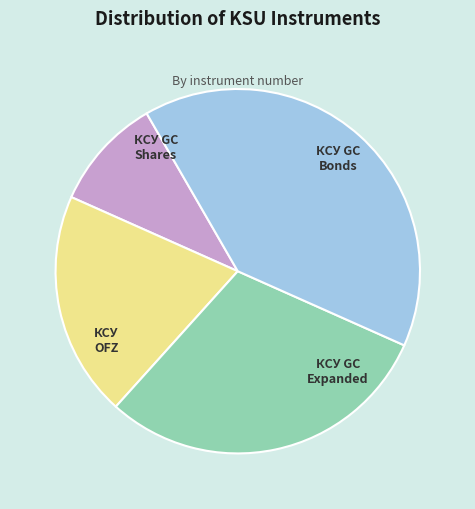

Is there a majority slice in this chart?

No